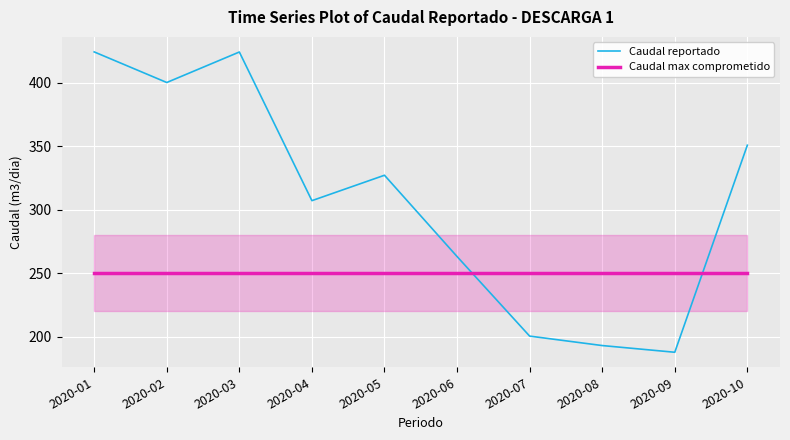

At which category does the chart reach its minimum across all series?

2020-09